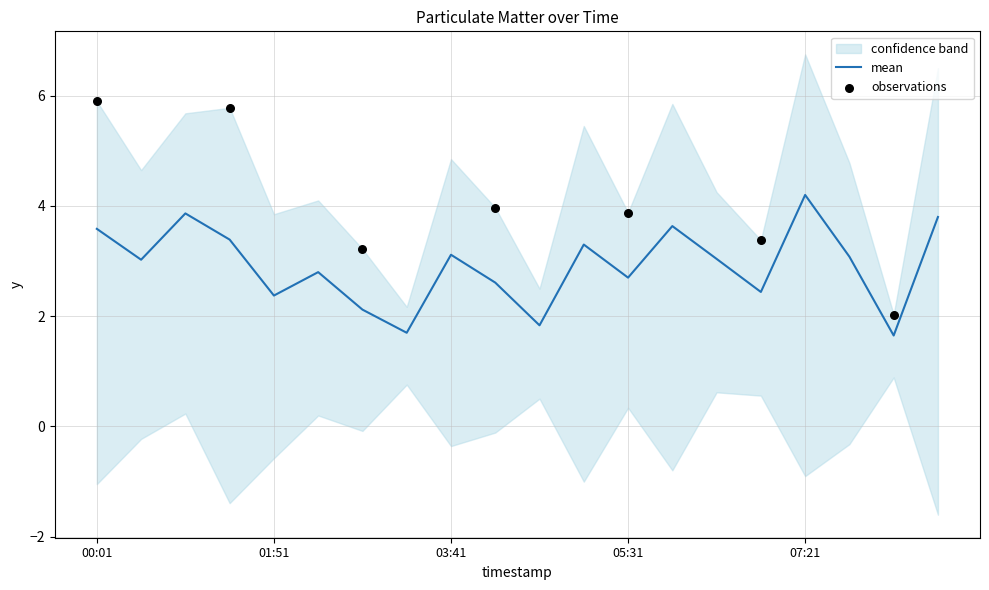

What is the change in value from 07:21 to 08:43?

-0.4